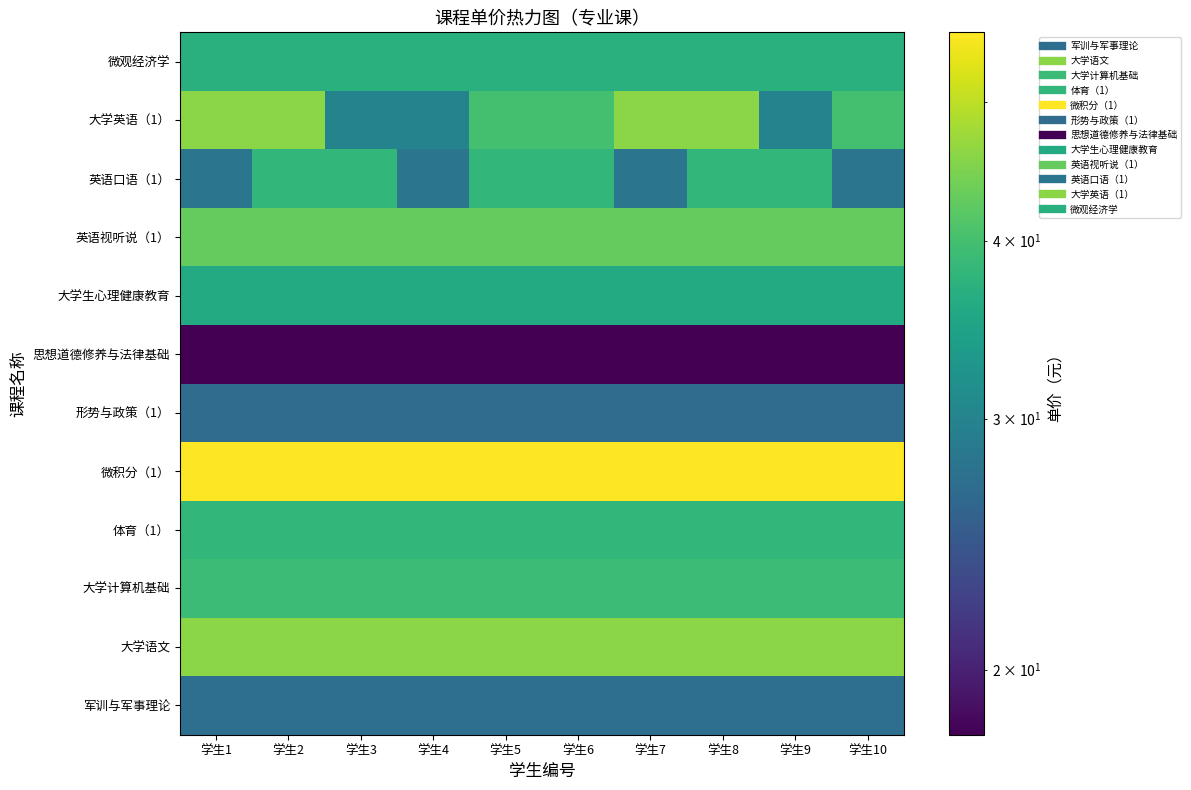

Between 学生3 and 学生8, which is larger?

学生3